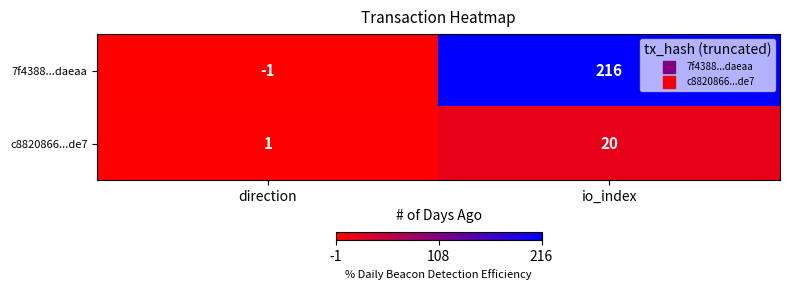

The c8820866...de7 series shows 20 at io_index. True or false?

True